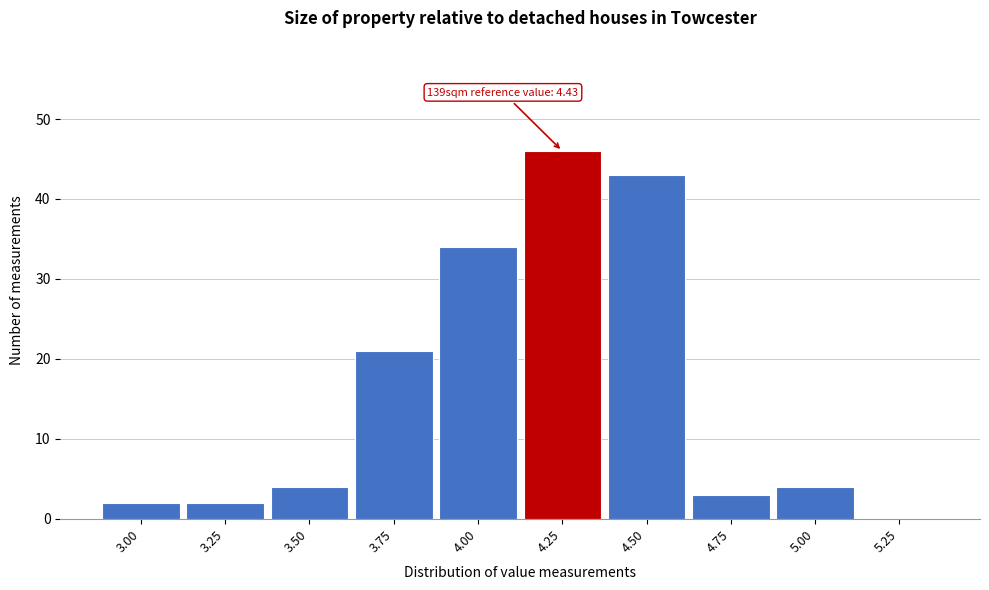

Reading right to left, transcribe all the data shown in this chart.

5.25=0	5.00=4	4.75=3	4.50=43	4.25=46	4.00=34	3.75=21	3.50=4	3.25=2	3.00=2